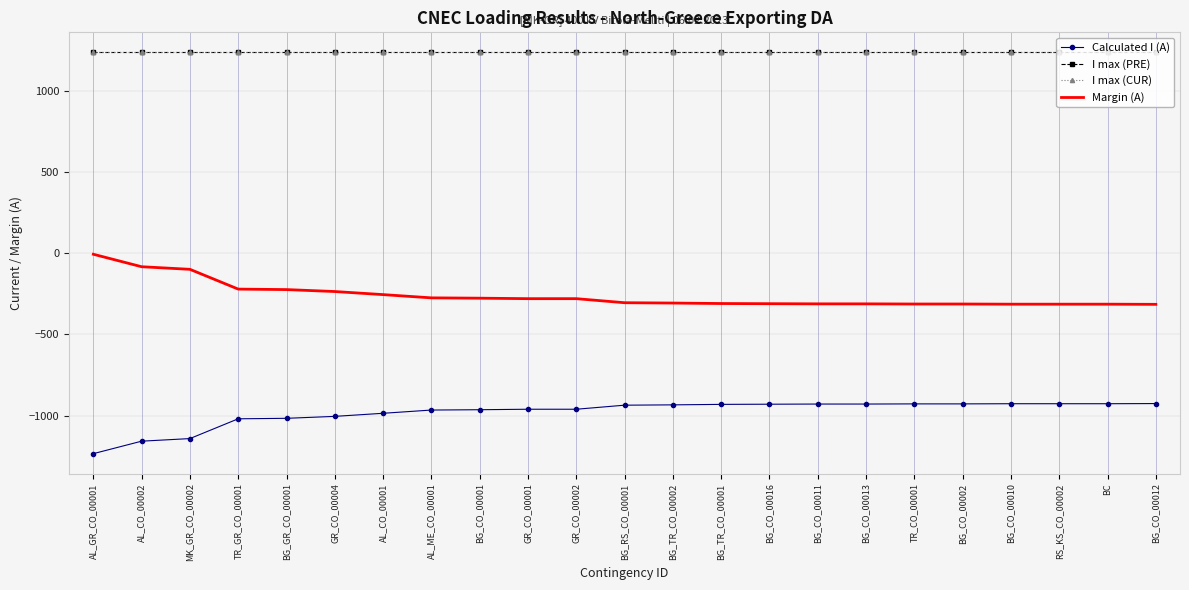

At RS_KS_CO_00002, list the series in order from largest to smallest.

I max (PRE), I max (CUR), Margin (A), Calculated I (A)